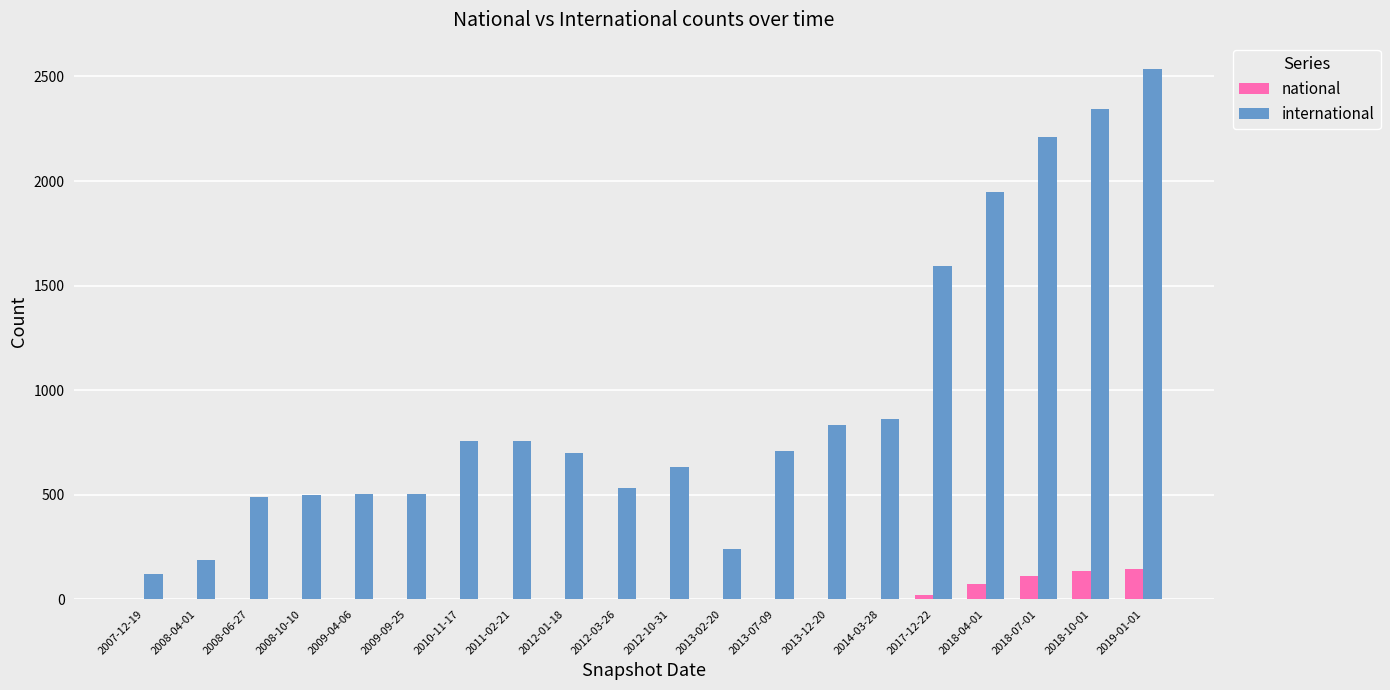

Which series has the largest range (max minus min)?

international